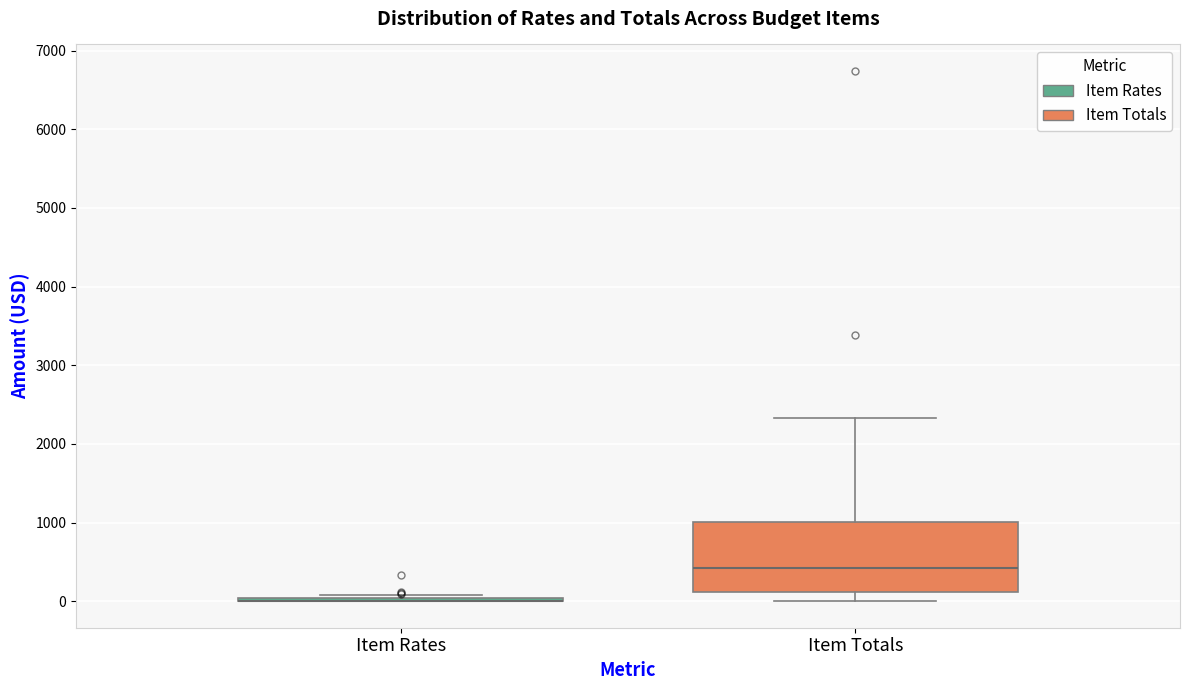

Reading left to right, transcribe this box plot: for each box, give where its median line is, the range the box spans, and where its two whiskers end, as read against the y-axis. The values are not printed on the chart, so give them approximately, as read against the axis.

Item Rates: box collapsed to a line at 0, whiskers 0 to 100
Item Totals: median 400, box 100 to 1000, whiskers 0 to 2300